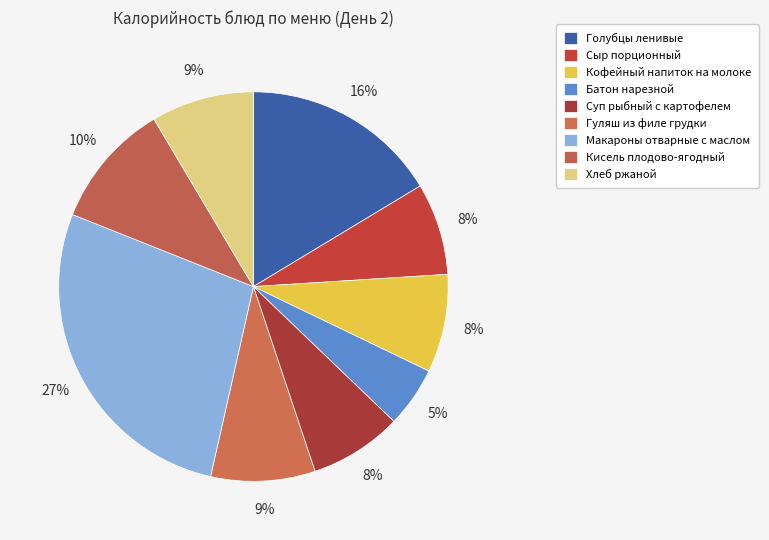

How many segments does this pie chart have?

9